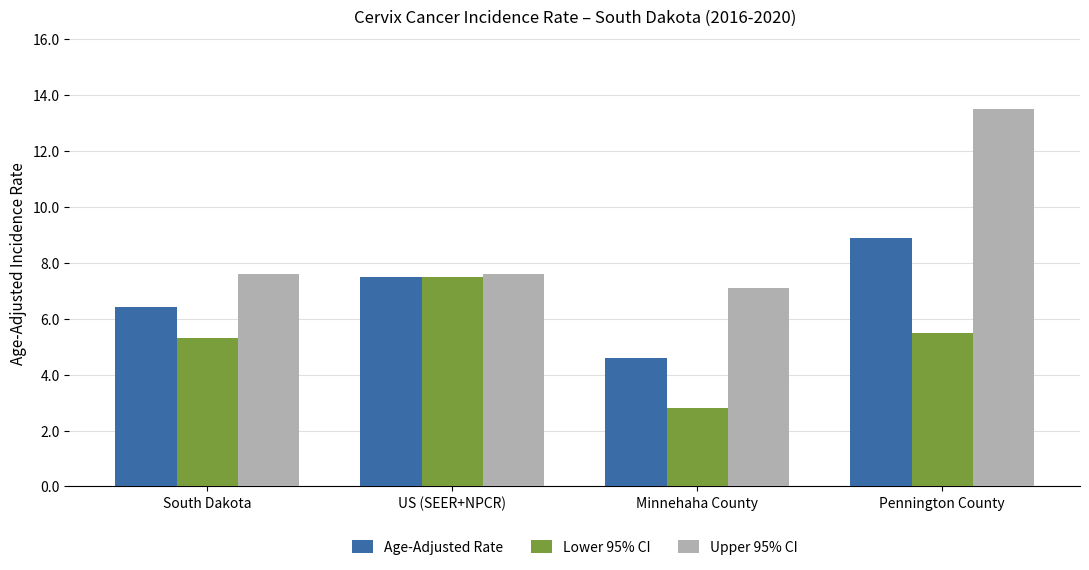

At how many categories does at least one series exceed 8?

1